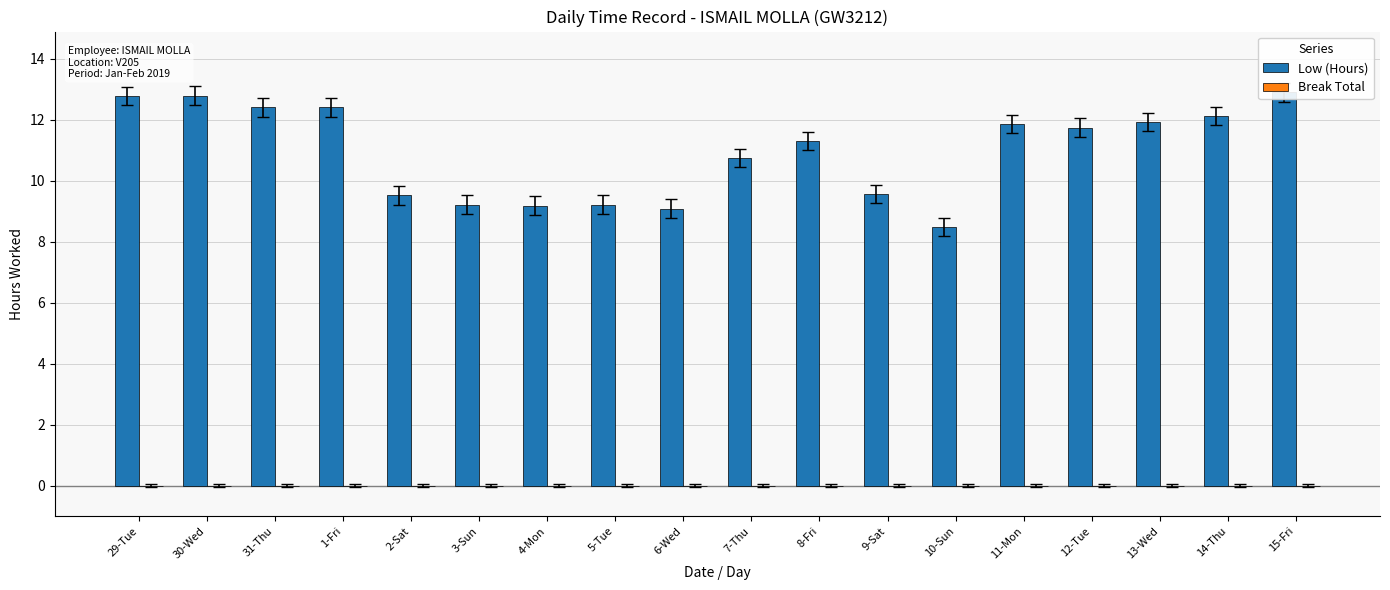

What position from the left is 5-Tue?

8